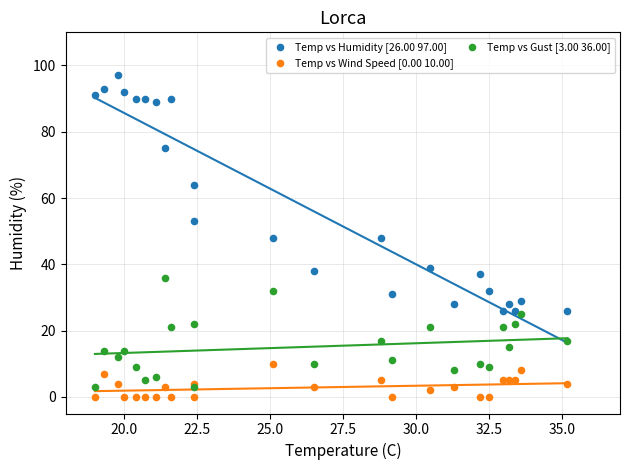

Which series reaches the maximum Y coordinate?

Temp vs Humidity [26.00 97.00]